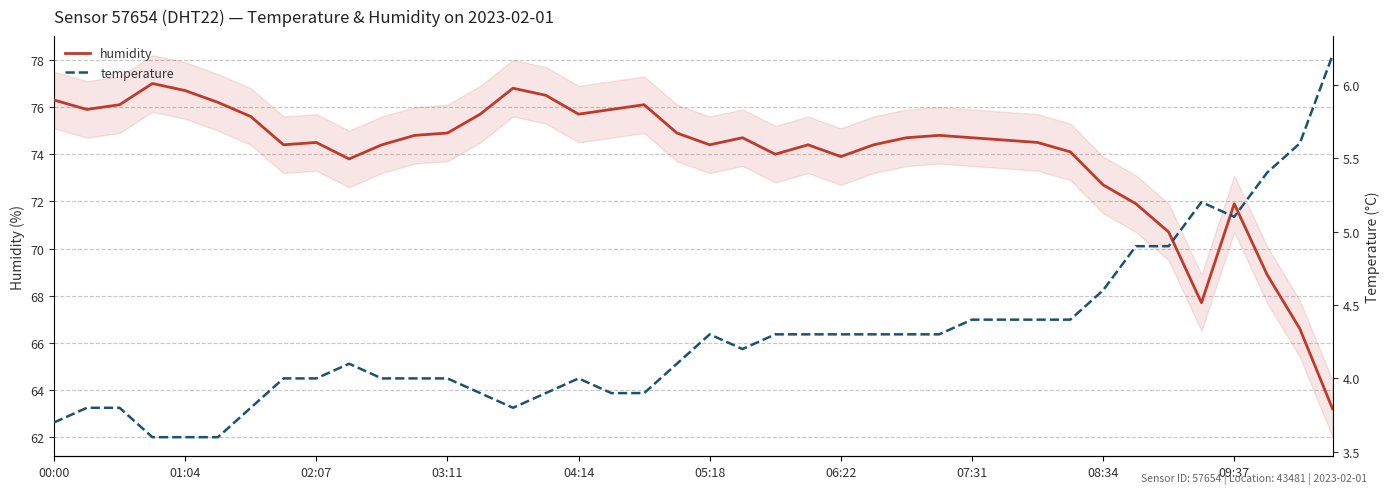

At how many categories does at least one series exceed 24?

40